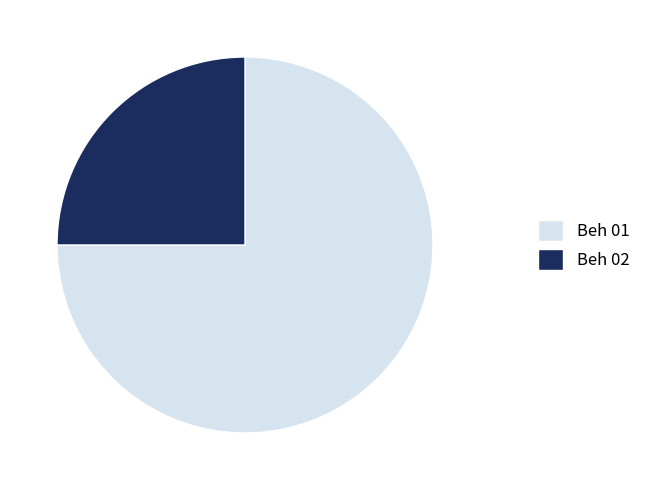

Count the number of slices in the pie.

2